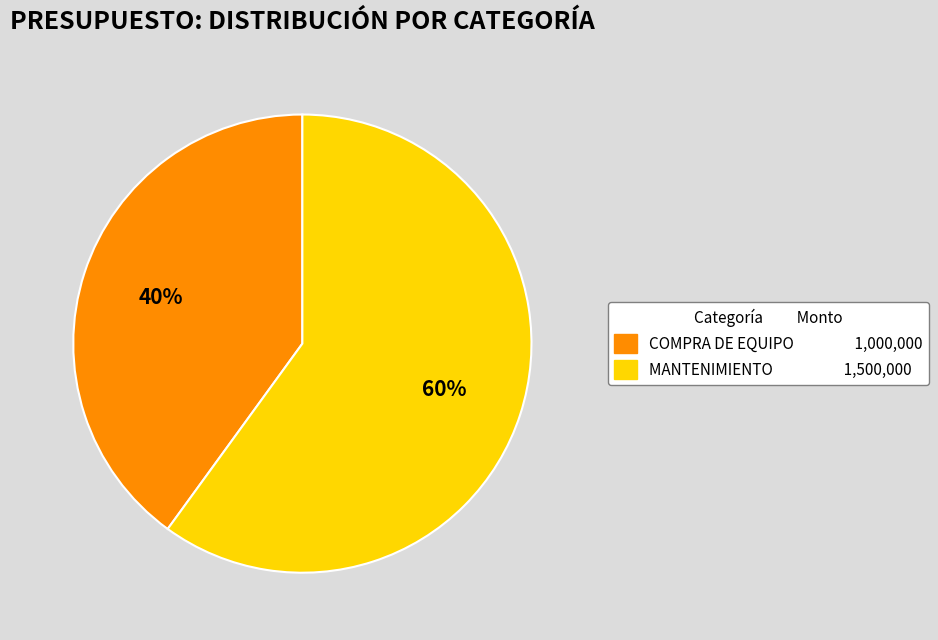

What is the largest slice in the pie chart?

MANTENIMIENTO